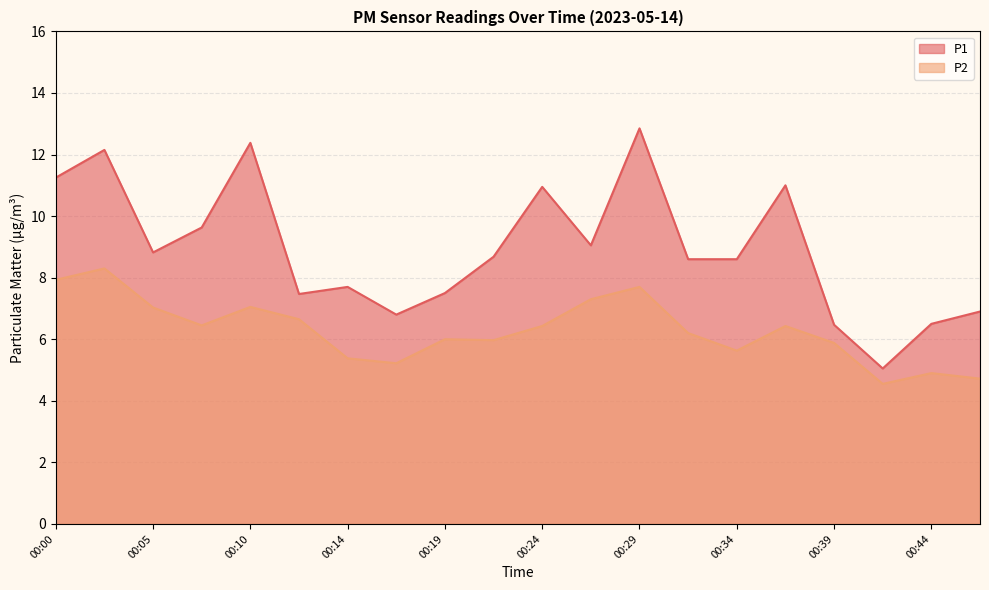

What is the value of the P1 point at the 12th from the left?

9.1